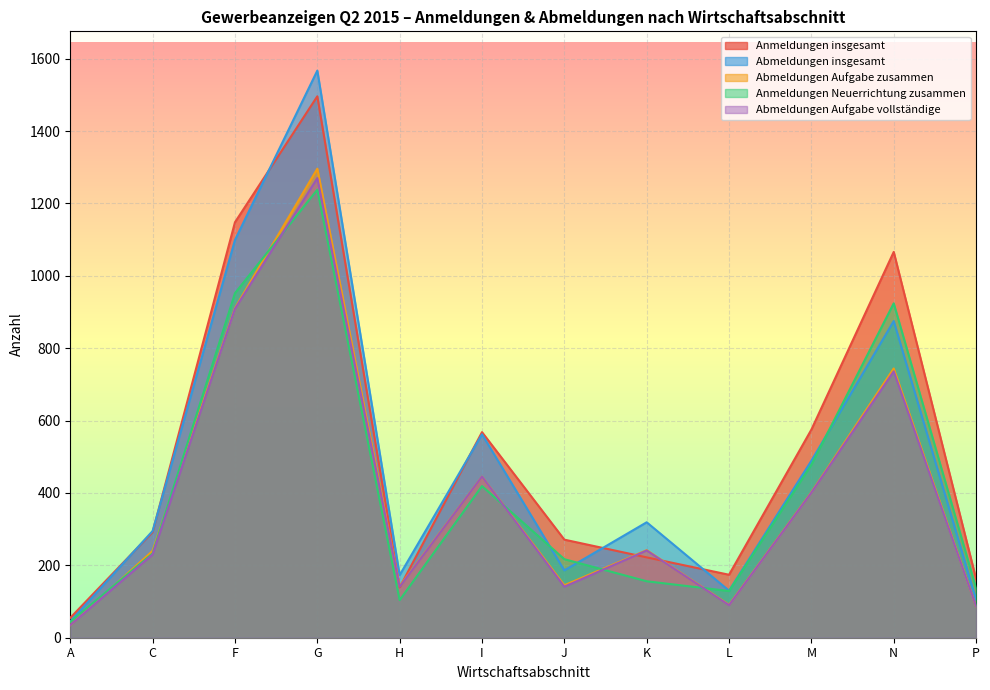

True or false: Abmeldungen insgesamt and Anmeldungen Neuerrichtung zusammen cross at least once.

True